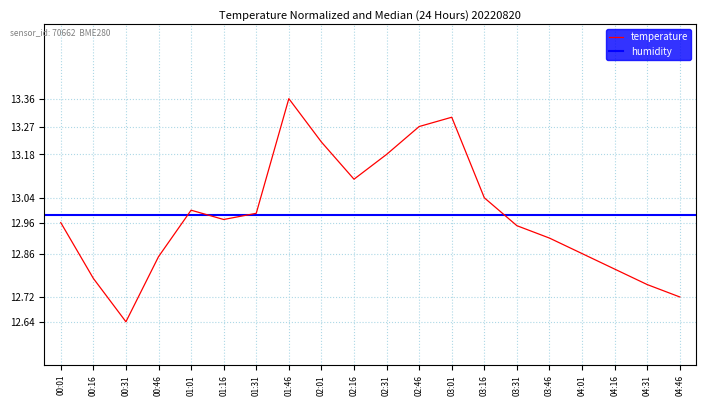

What is the ratio of the value at 01:01 to the value at 03:46?

1.0